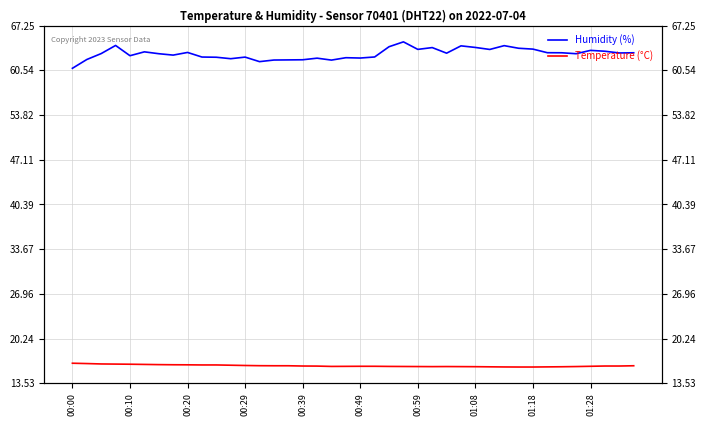

What are all the series names shown in the legend?

Humidity (%), Temperature (°C)